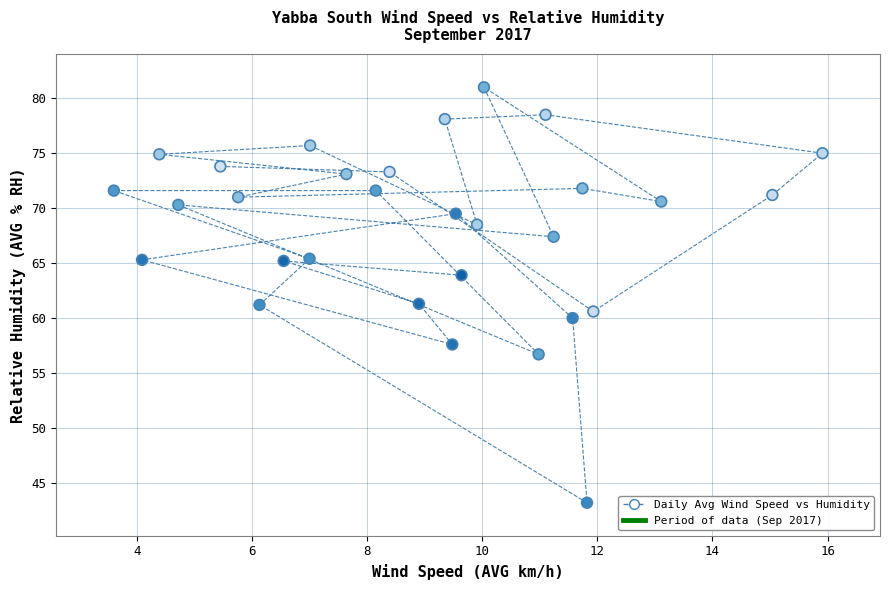

What is the range of X values (max minus min)?

12.3